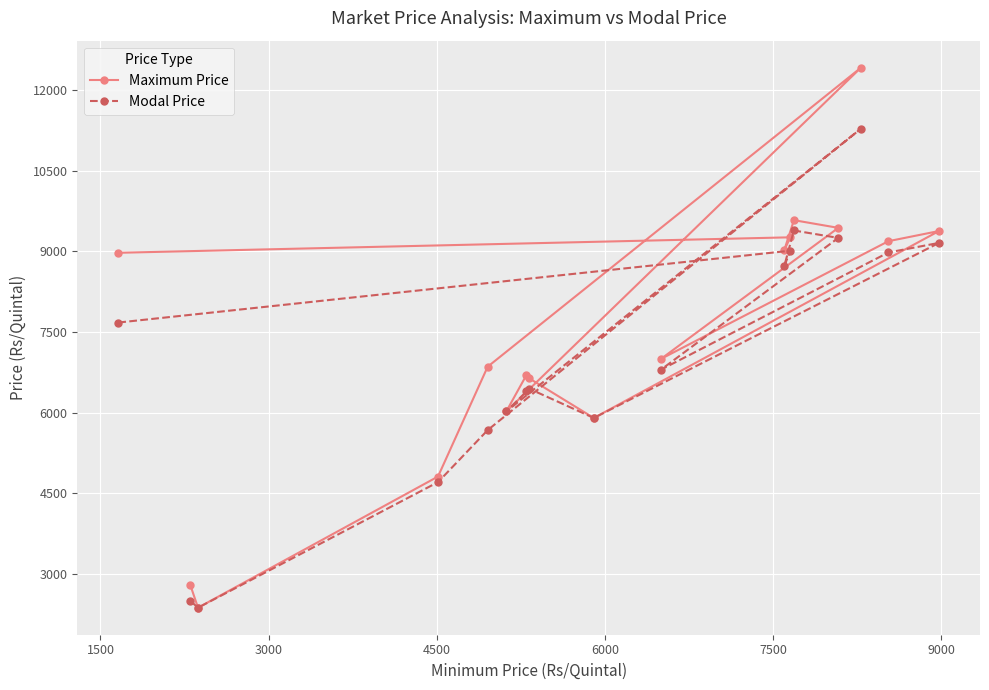

Rank the series by their maximum value, from lowest to highest.

Modal Price, Maximum Price